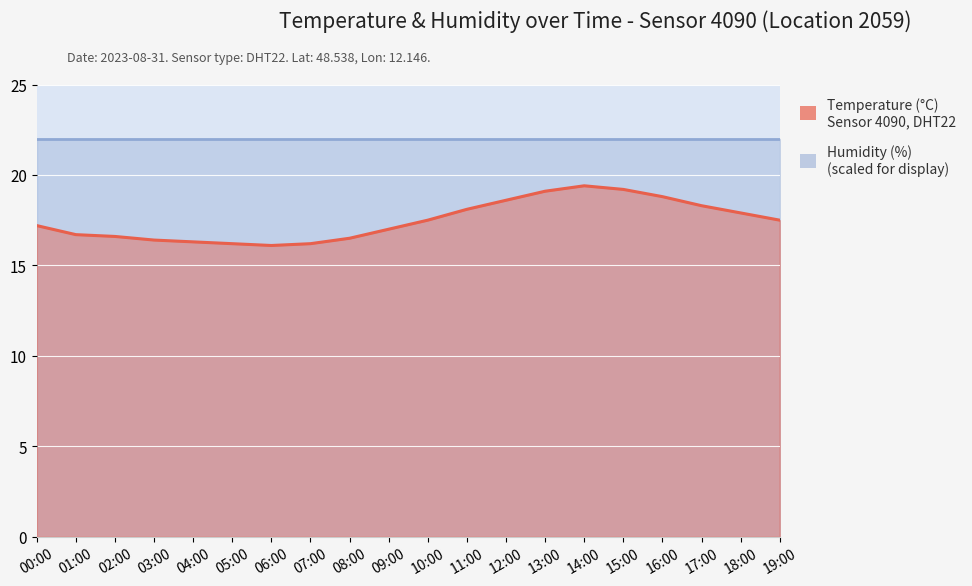

What is the difference between the maximum and minimum values?

3.3